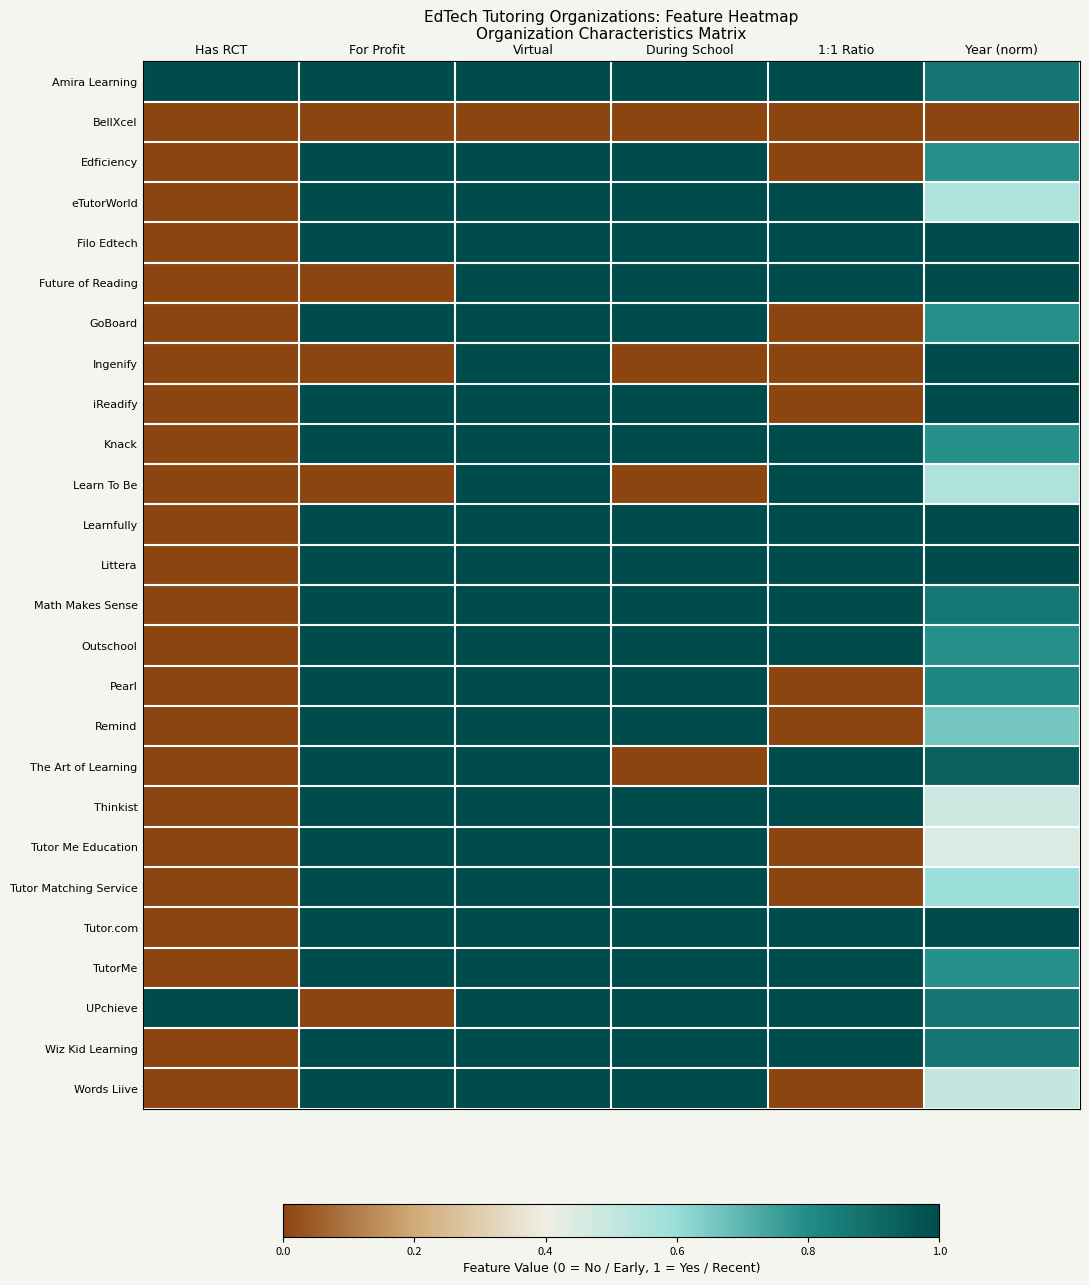

What is the spread (max minus min) of values at Virtual?

1.0